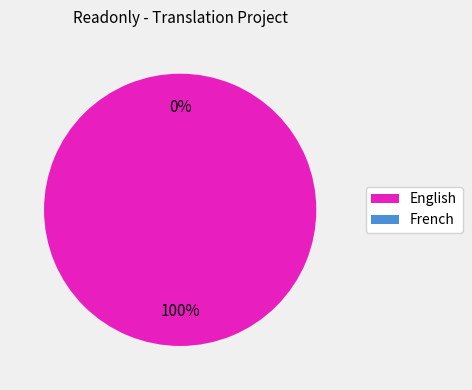

How many segments does this pie chart have?

2